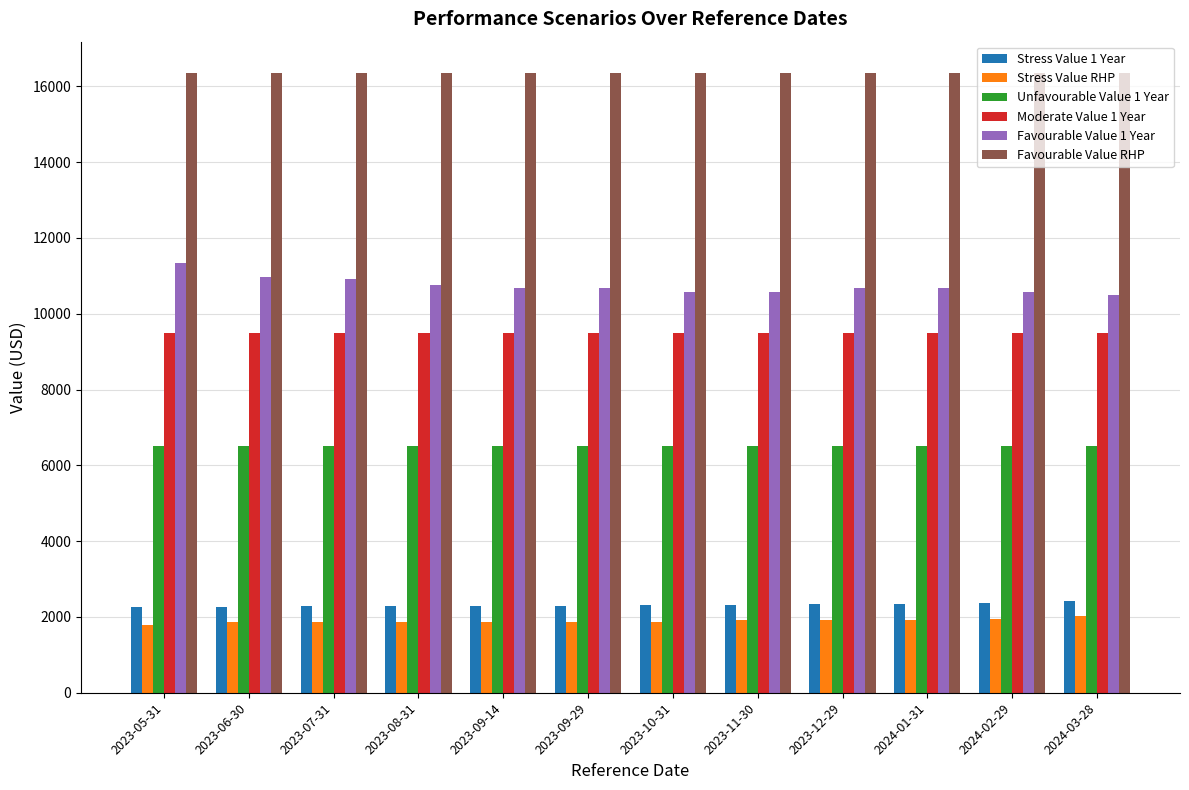

How many bars are there in each group?

6